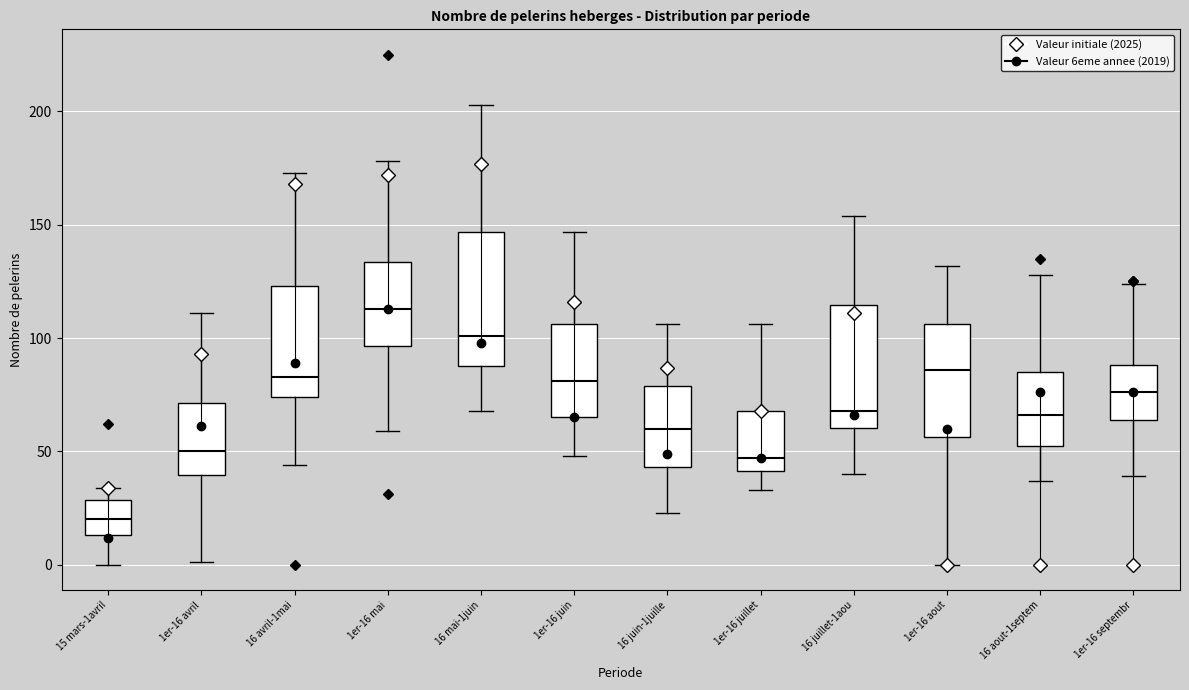

Reading left to right, read every box against the y-axis: the position of its median line, the range the box covers, and the ends of its whiskers. The values are not printed on the chart, so give them approximately, as read against the axis.

15 mars-1avril: median 20, box 15 to 30, whiskers 0 to 35
1er-16 avril: median 50, box 40 to 70, whiskers 0 to 110
16 avril-1mai: median 85, box 75 to 125, whiskers 45 to 175
1er-16 mai: median 115, box 95 to 135, whiskers 60 to 180
16 mai-1juin: median 100, box 90 to 145, whiskers 70 to 205
1er-16 juin: median 80, box 65 to 105, whiskers 50 to 145
16 juin-1juille: median 60, box 45 to 80, whiskers 25 to 105
1er-16 juillet: median 45, box 40 to 70, whiskers 35 to 105
16 juillet-1aou: median 70, box 60 to 115, whiskers 40 to 155
1er-16 aout: median 85, box 55 to 105, whiskers 0 to 130
16 aout-1septem: median 65, box 55 to 85, whiskers 35 to 130
1er-16 septembr: median 75, box 65 to 90, whiskers 40 to 125